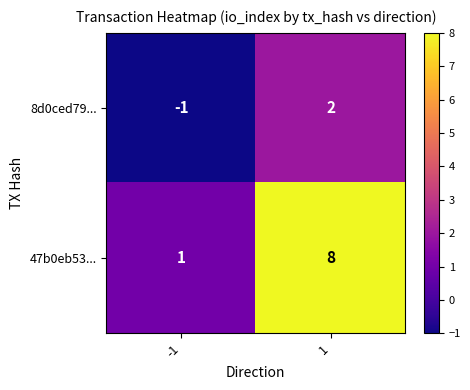

Which series changed the most between -1 and 1?

47b0eb53...